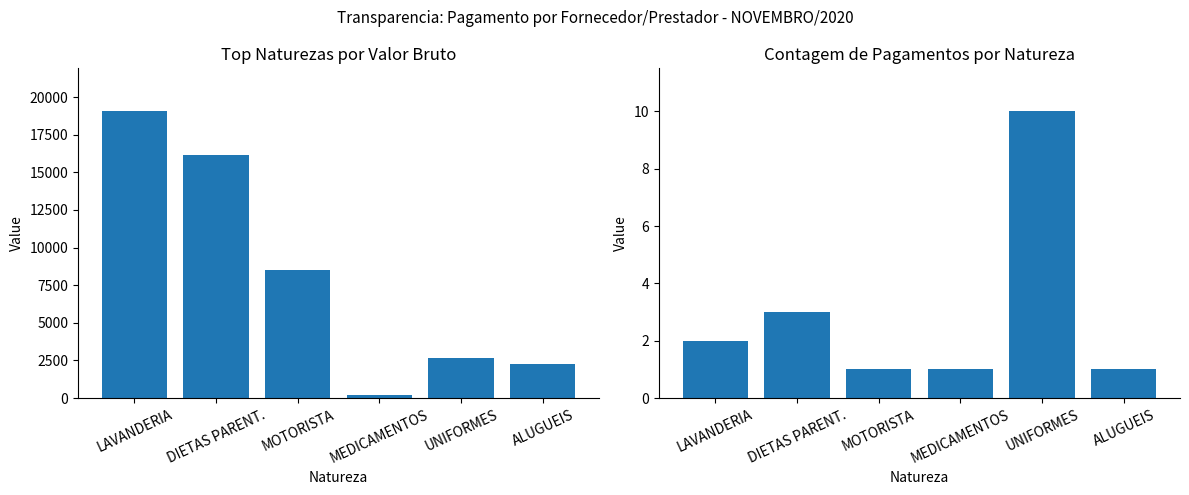

What is the difference between the Total VALOR BRUTO values at UNIFORMES and MEDICAMENTOS?

2475.6